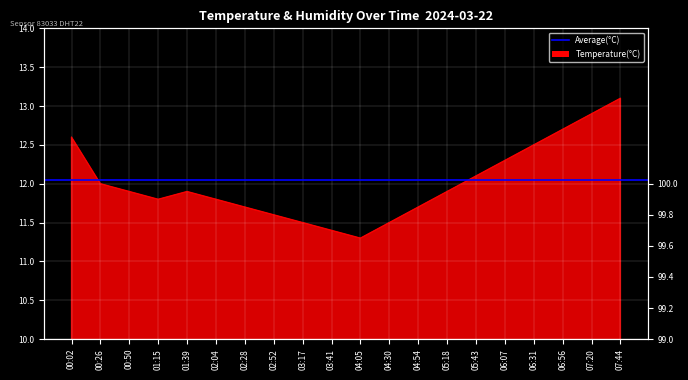

How many lines are shown in the chart?

1